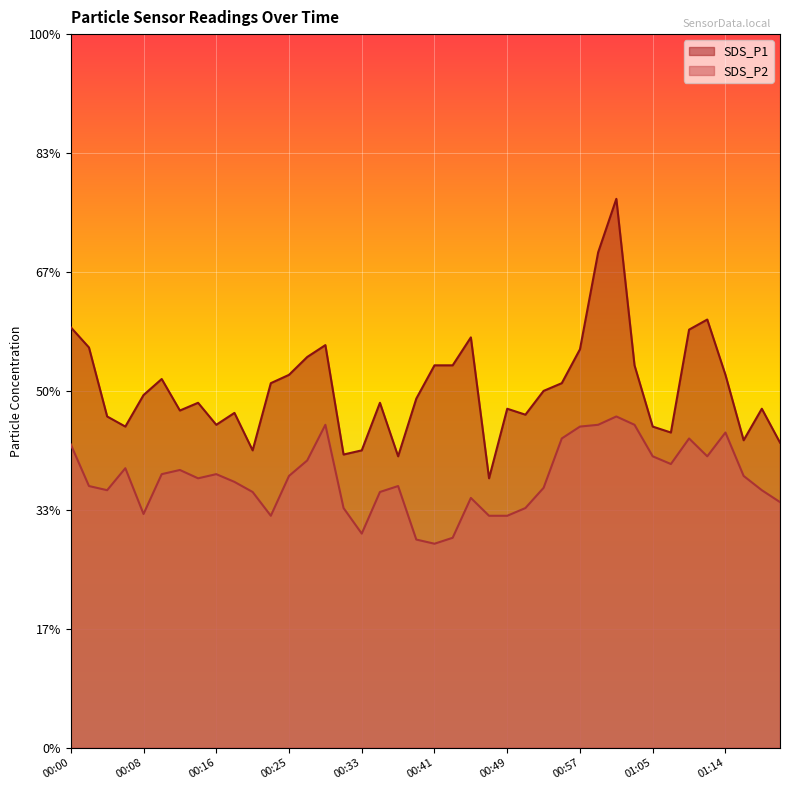

How many lines are shown in the chart?

2